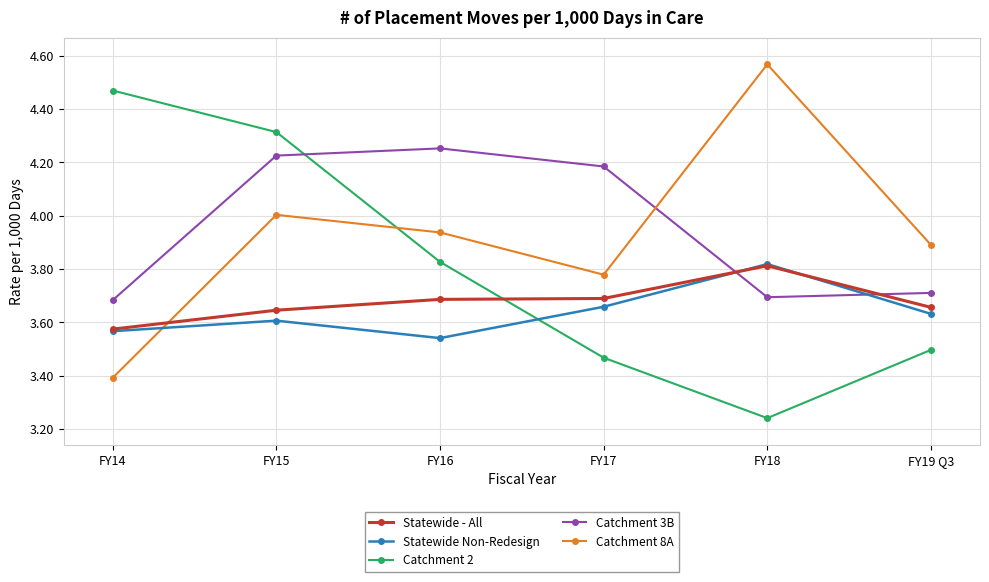

Which category has the lowest value in the Catchment 8A series?

FY14